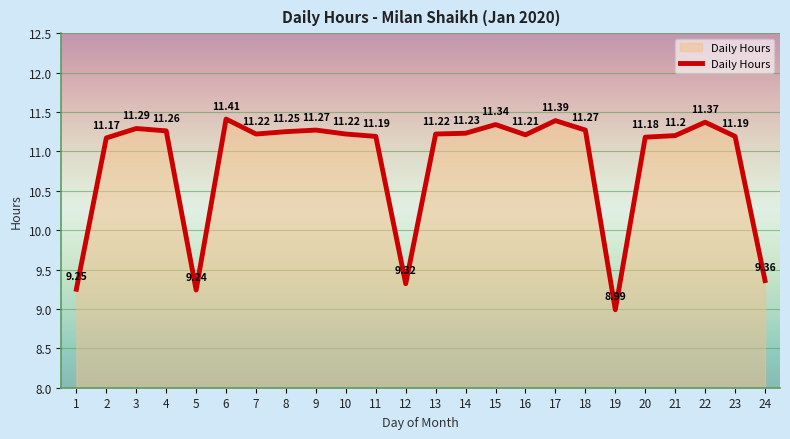

Is it true that the value at 4 is 11.3?

True